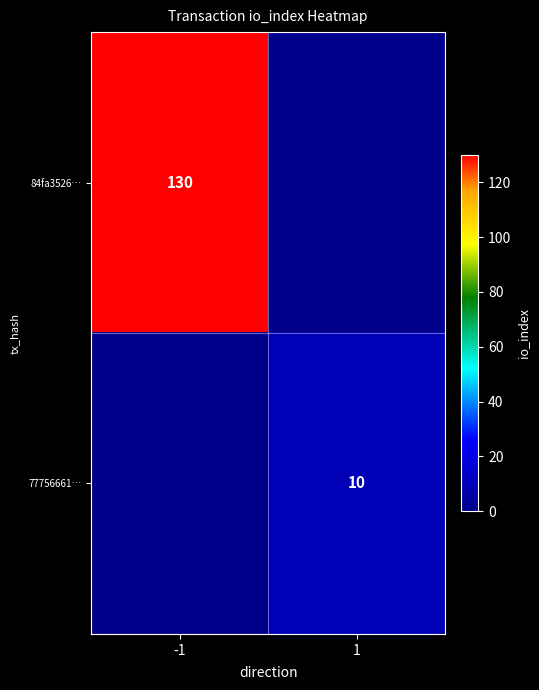

Is the value of 77756661… at 1 greater than the value of 84fa3526… at -1?

No